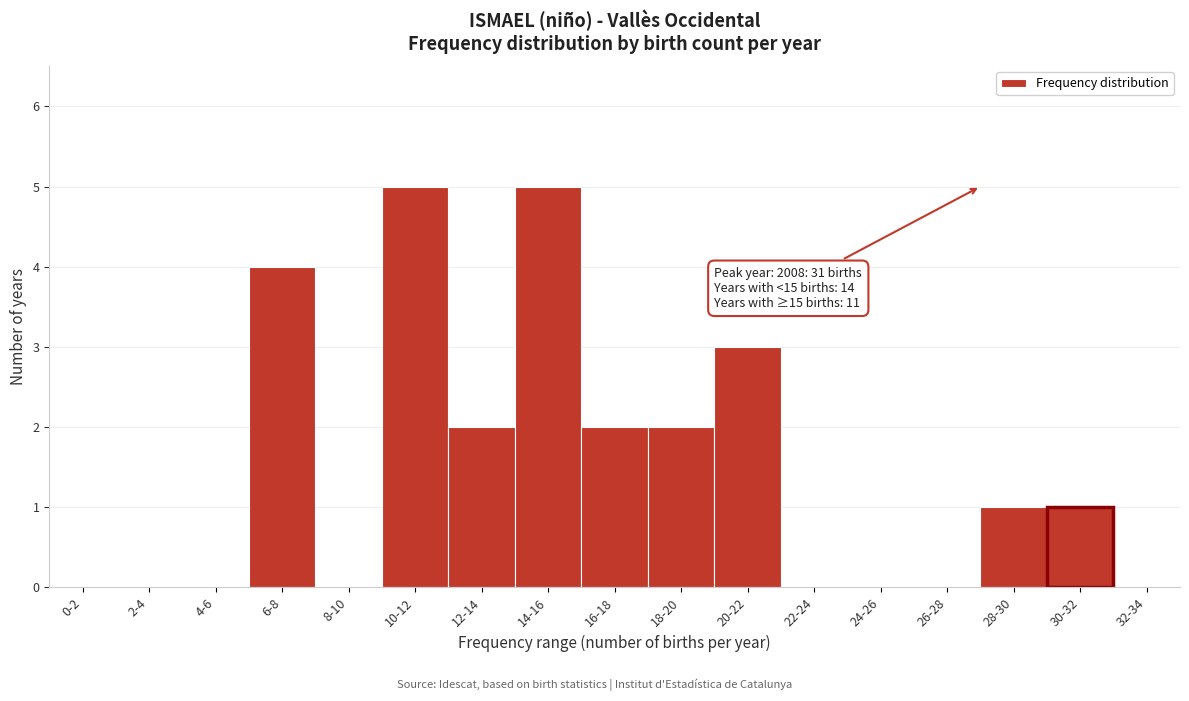

Reading right to left, list all the values displayed in this chart.

32-34=0	30-32=1	28-30=1	26-28=0	24-26=0	22-24=0	20-22=3	18-20=2	16-18=2	14-16=5	12-14=2	10-12=5	8-10=0	6-8=4	4-6=0	2-4=0	0-2=0